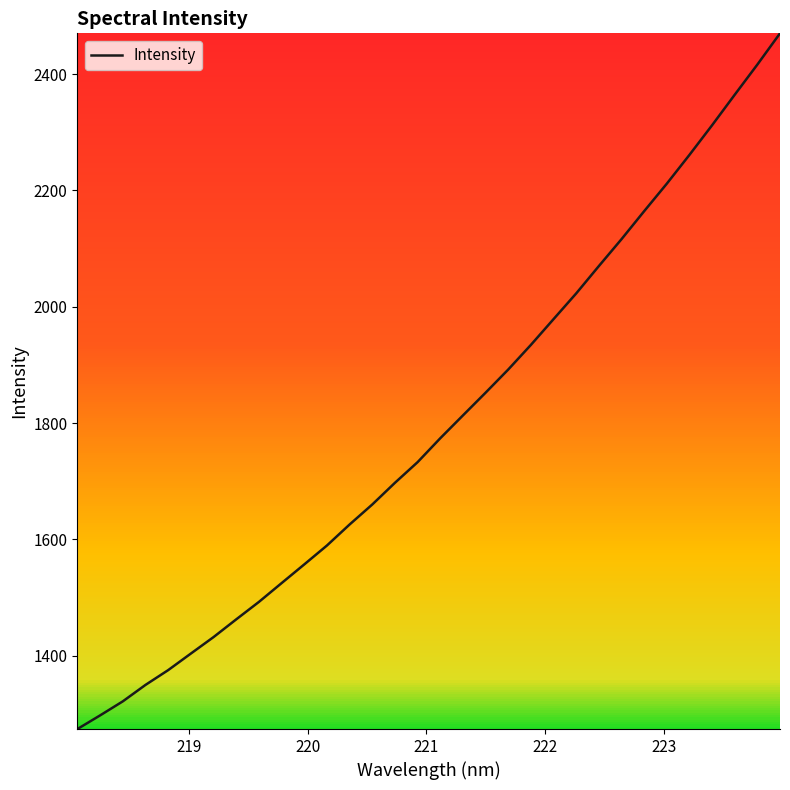

What is the difference between the maximum and minimum values?

1196.5